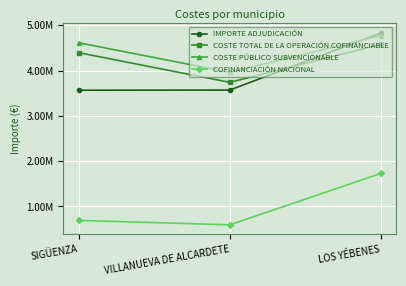

True or false: COSTE TOTAL DE LA OPERACIÓN COFINANCIABLE has a value of 6051712.6 at VILLANUEVA DE ALCARDETE.

False